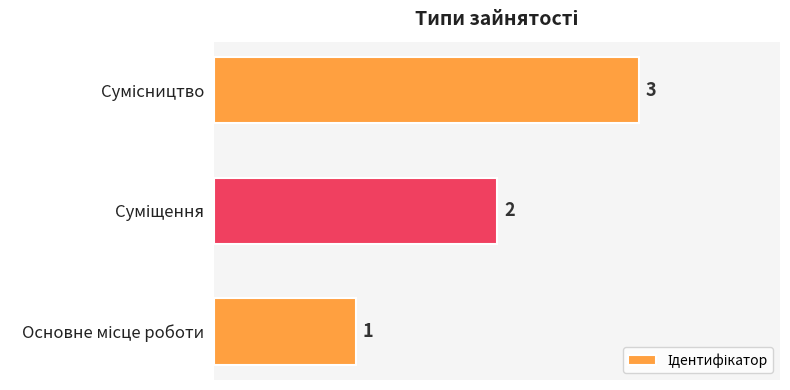

What is the maximum value shown in the chart?

3